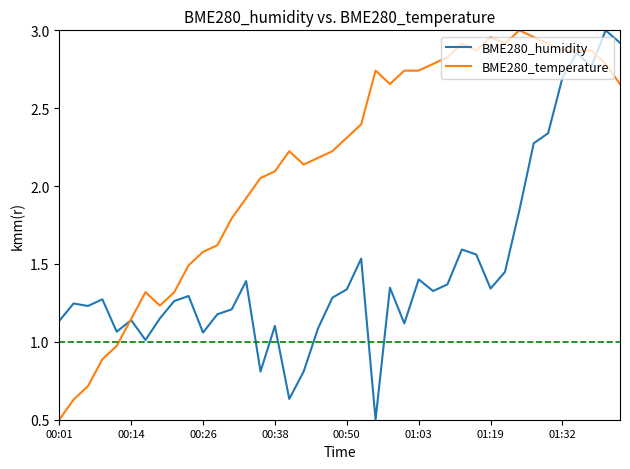

Which series has the largest total across all categories?

BME280_temperature